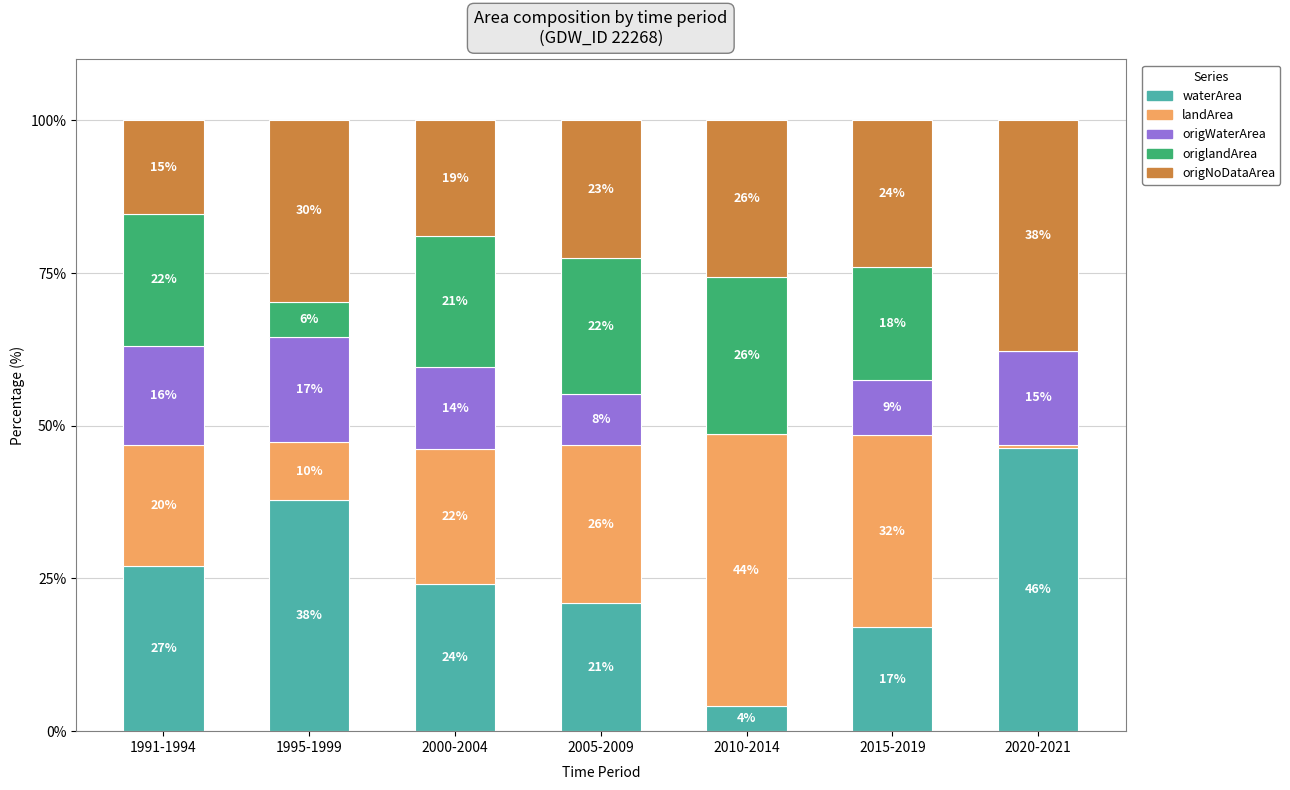

Which series changed the most between 1991-1994 and 2015-2019?

landArea